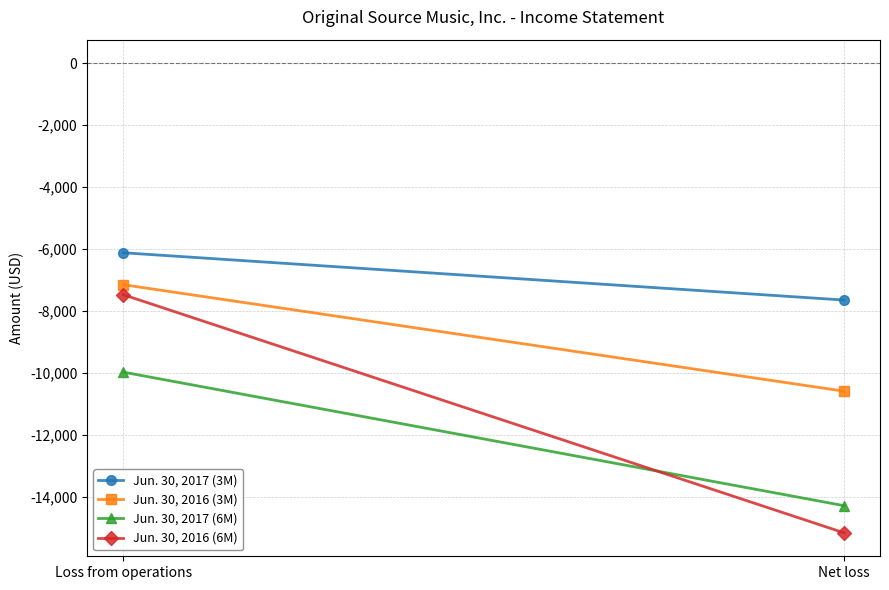

Reading left to right, what are all the values shown in this chart?

Jun. 30, 2017 (3M): Loss from operations=-6122	Net loss=-7649
Jun. 30, 2016 (3M): Loss from operations=-7153	Net loss=-10591
Jun. 30, 2017 (6M): Loss from operations=-9976	Net loss=-14288
Jun. 30, 2016 (6M): Loss from operations=-7476	Net loss=-15164